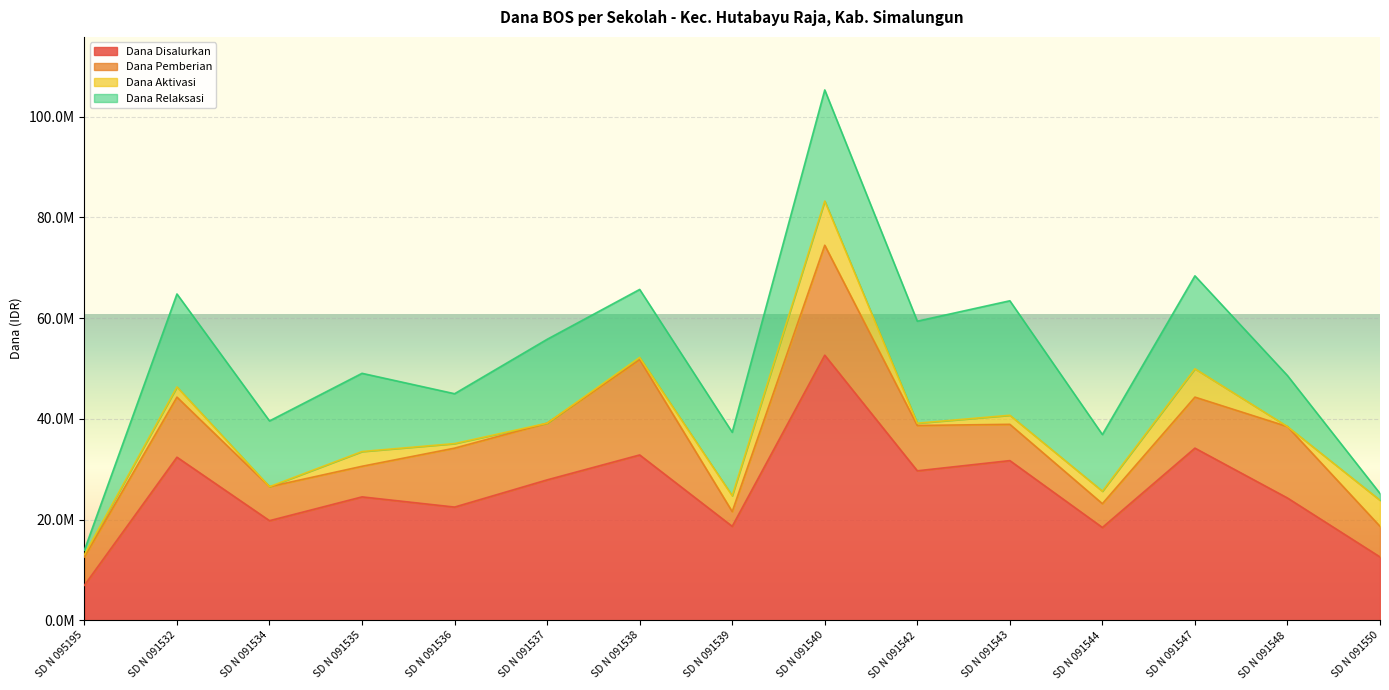

At which category is the sum across all series the highest?

SD N 091540